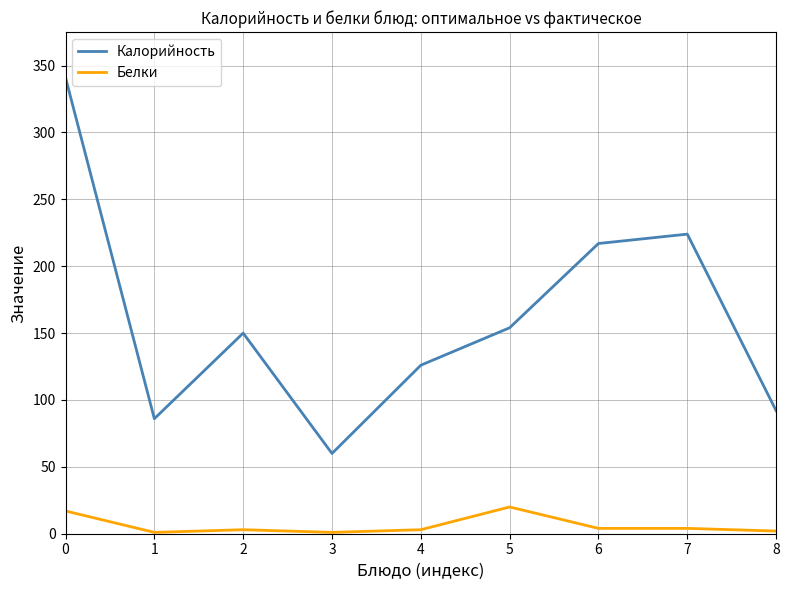

What is the difference between the highest and lowest values at 6?

213